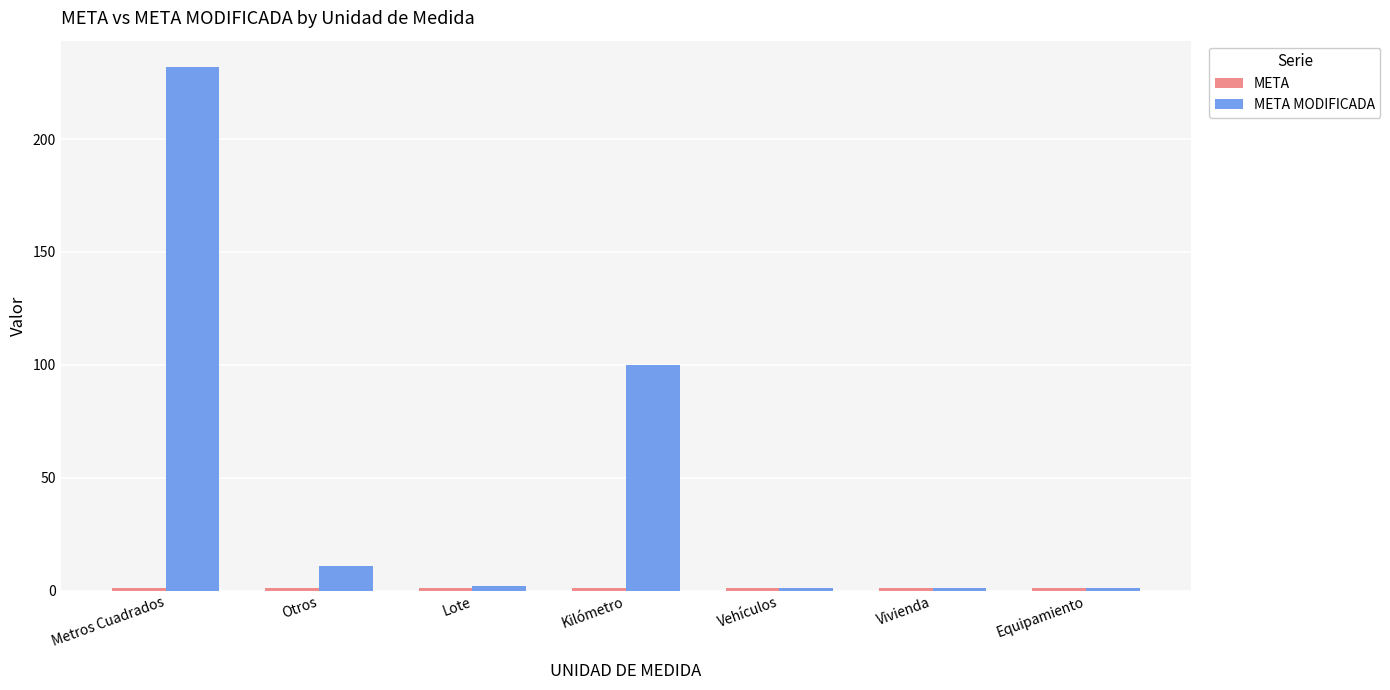

What is the total value across all series at Metros Cuadrados?

233